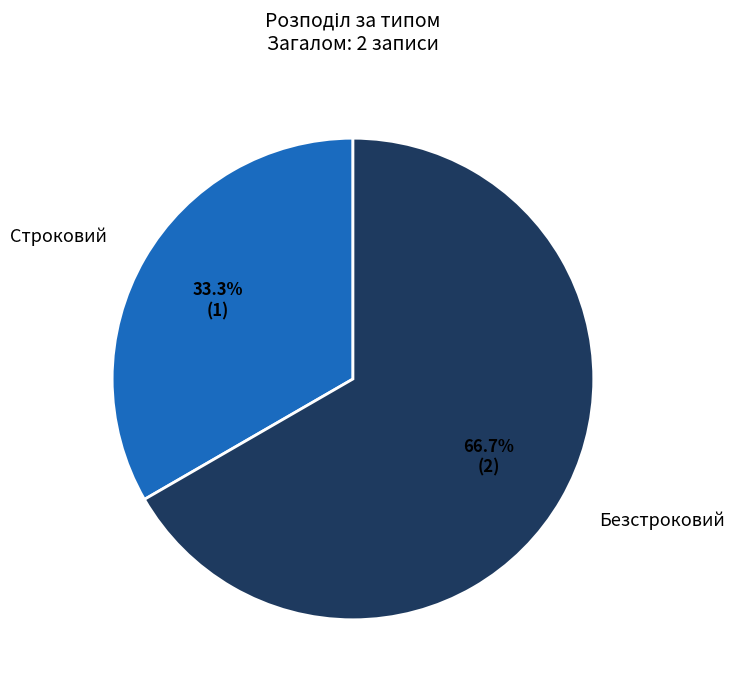

Rank the categories by value from highest to lowest.

Безстроковий, Строковий